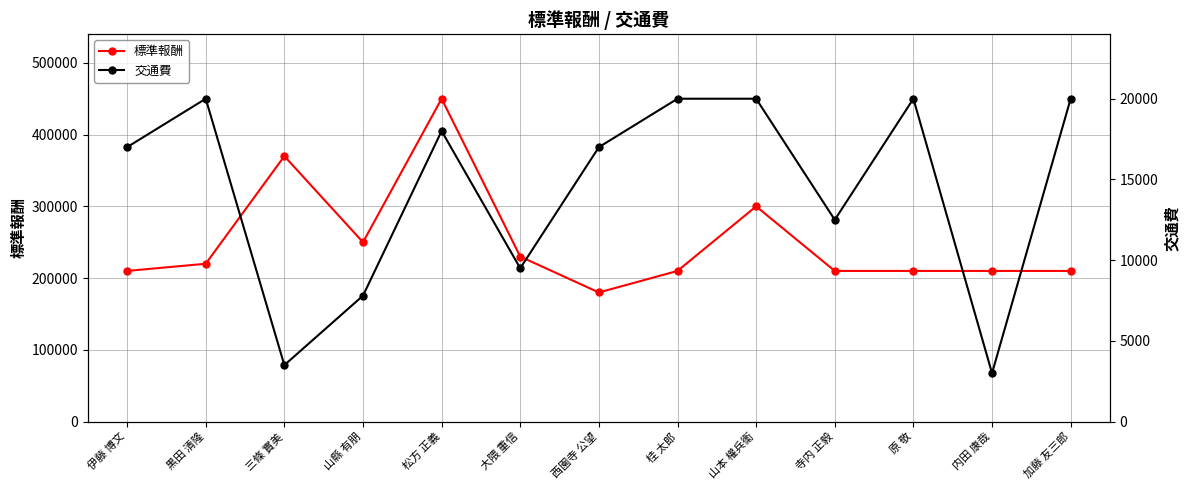

True or false: 交通費 has more than 0 interior local peaks.

True